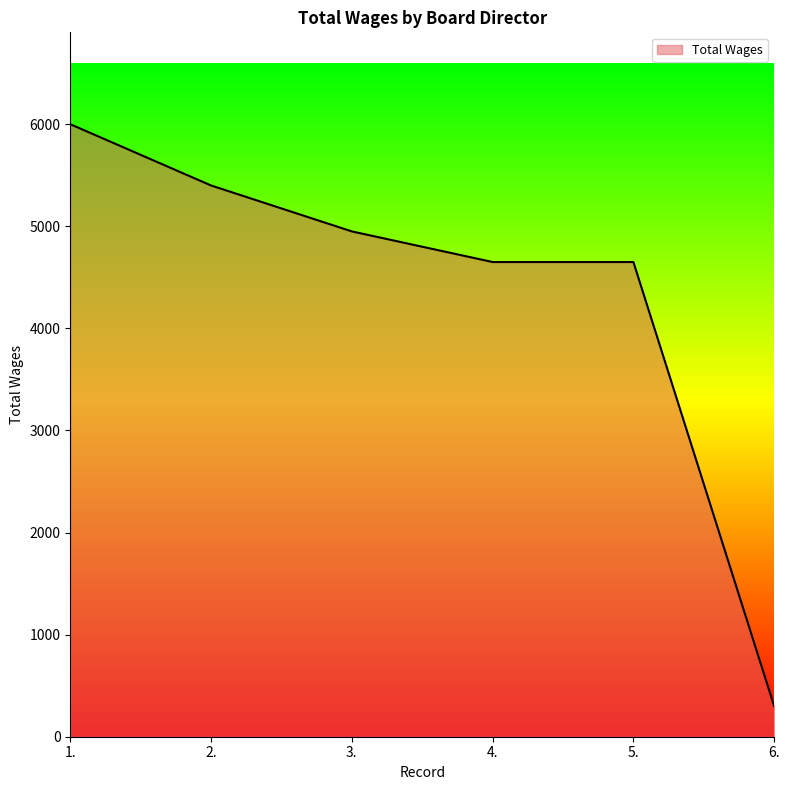

The value at 6. is 300. True or false?

True